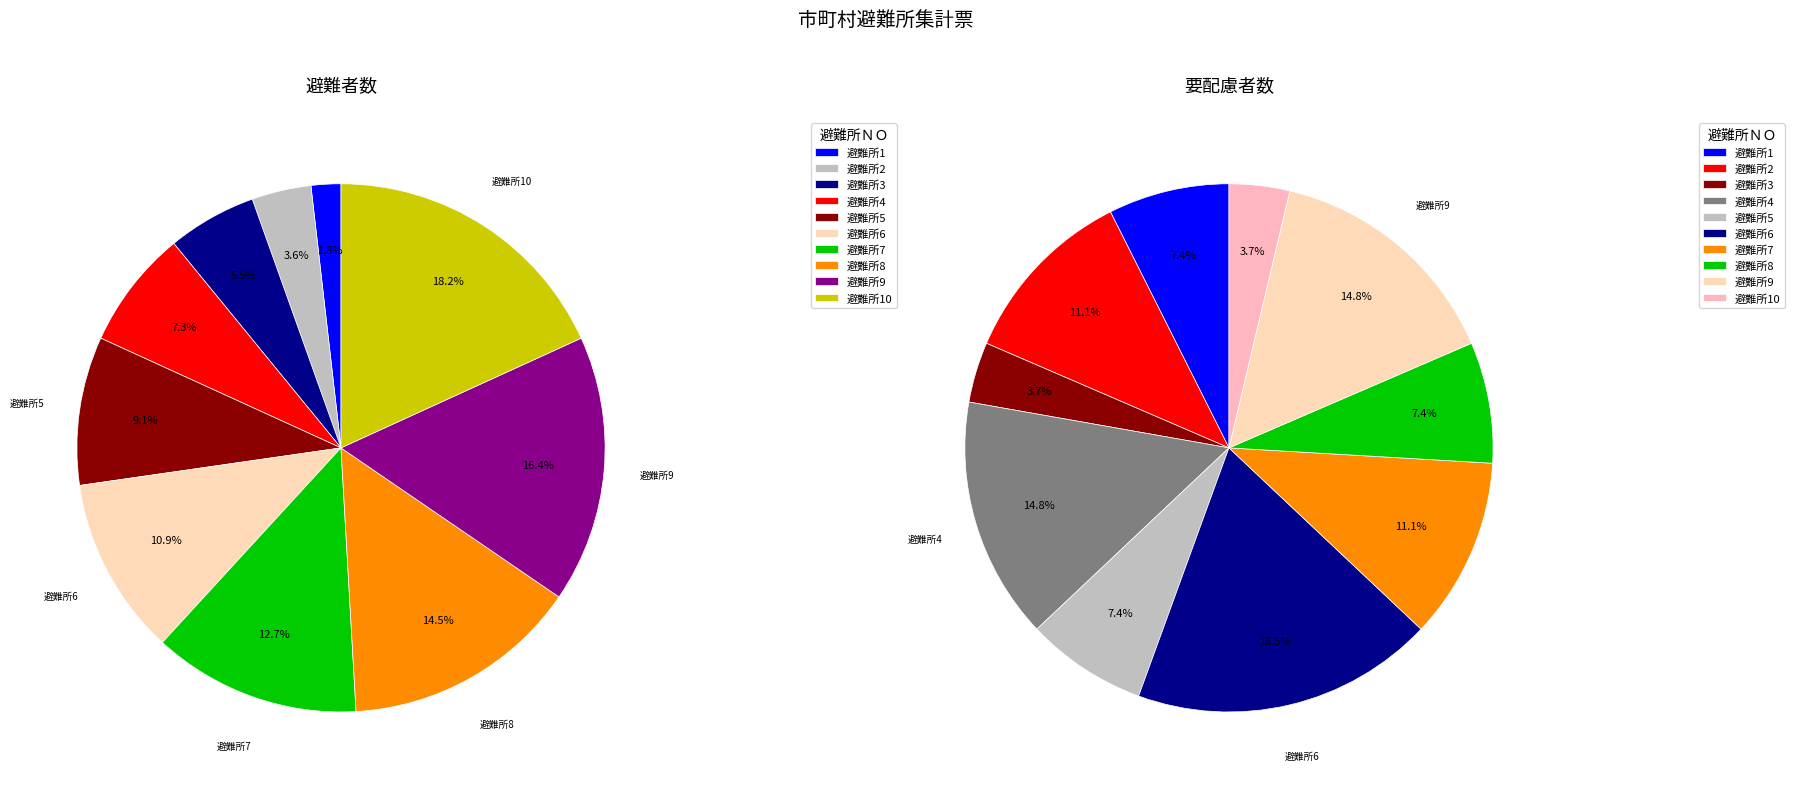

To the nearest percent, what is the combined percentage of 5 and 6?

26%